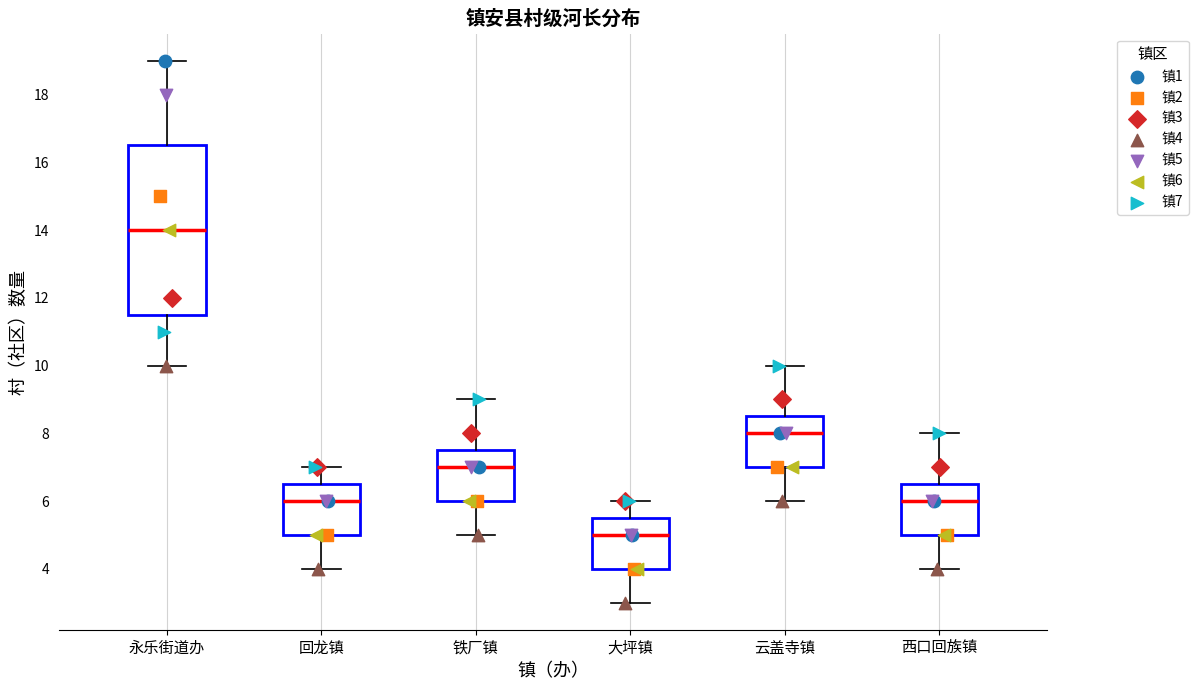

Where is the lower edge of the box for 西口回族镇 on the y-axis? The values are not printed on the chart, so give them approximately, as read against the axis.

5.0